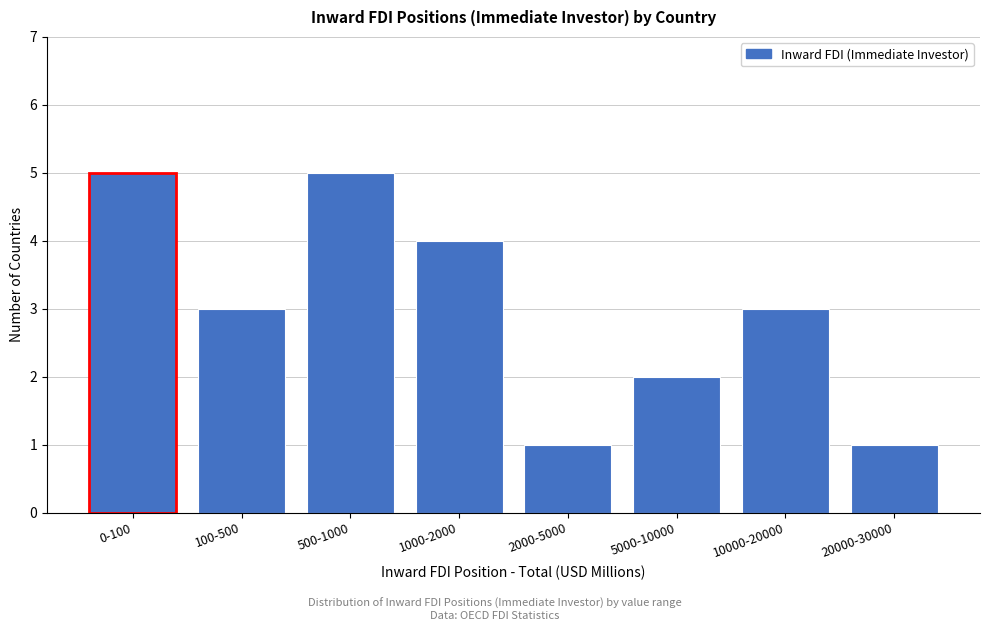

Reading left to right, list all the values displayed in this chart.

0-100=5	100-500=3	500-1000=5	1000-2000=4	2000-5000=1	5000-10000=2	10000-20000=3	20000-30000=1